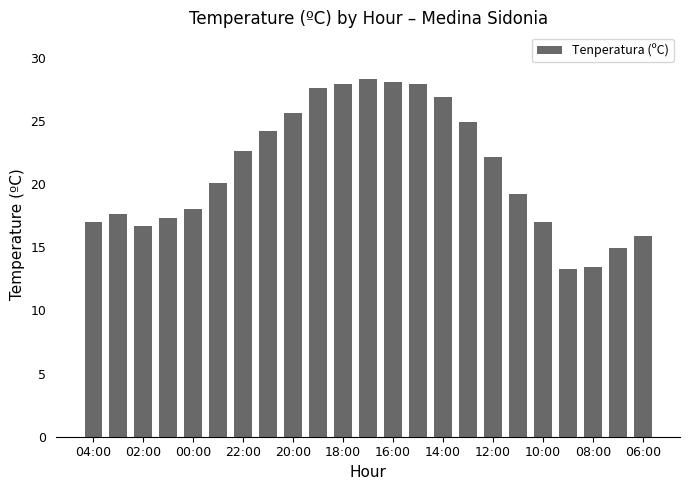

What is the greatest value displayed?

28.3